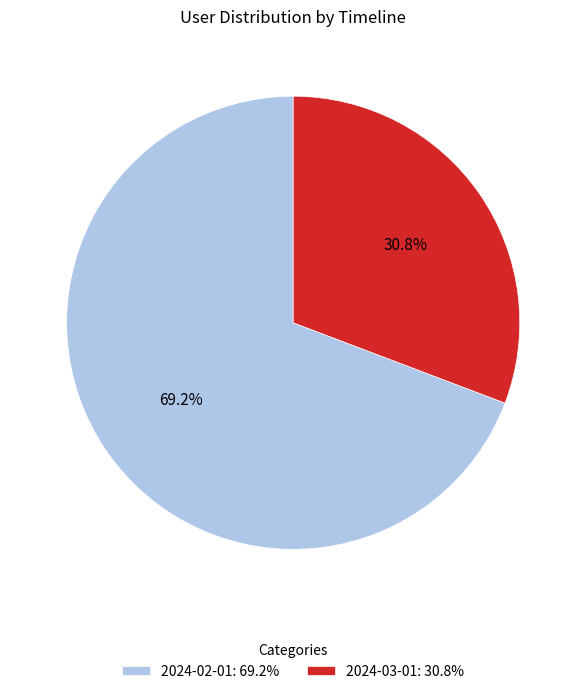

Approximately how many times larger is the value at 2024-03-01: 30.8% compared to 2024-02-01: 69.2%?

0.4